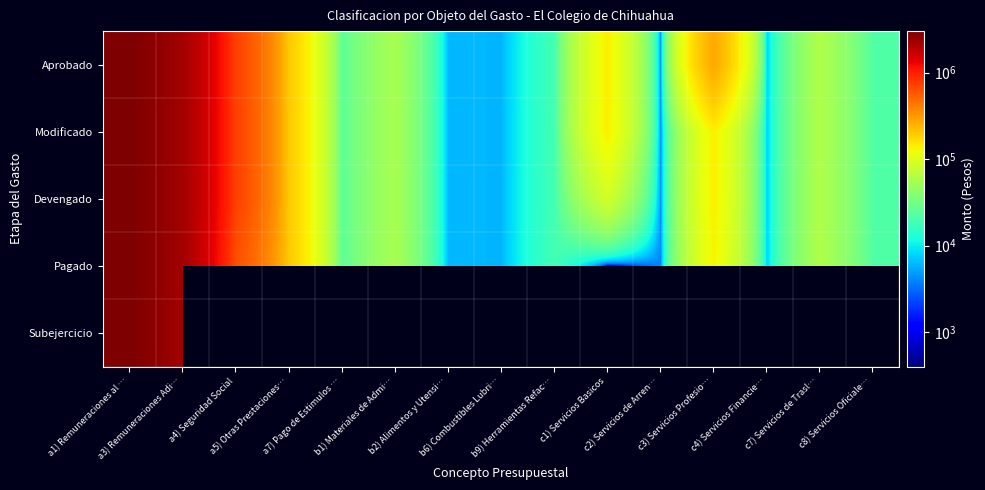

Is the value of Devengado at a5) Otras Prestaciones… greater than the value of Modificado at b2) Alimentos y Utensi…?

Yes